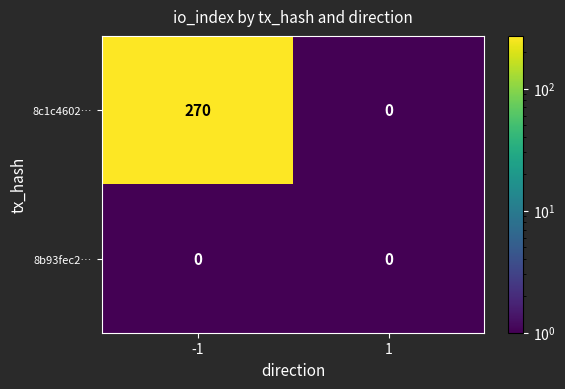

What is the sum of all 8c1c4602… values?

270